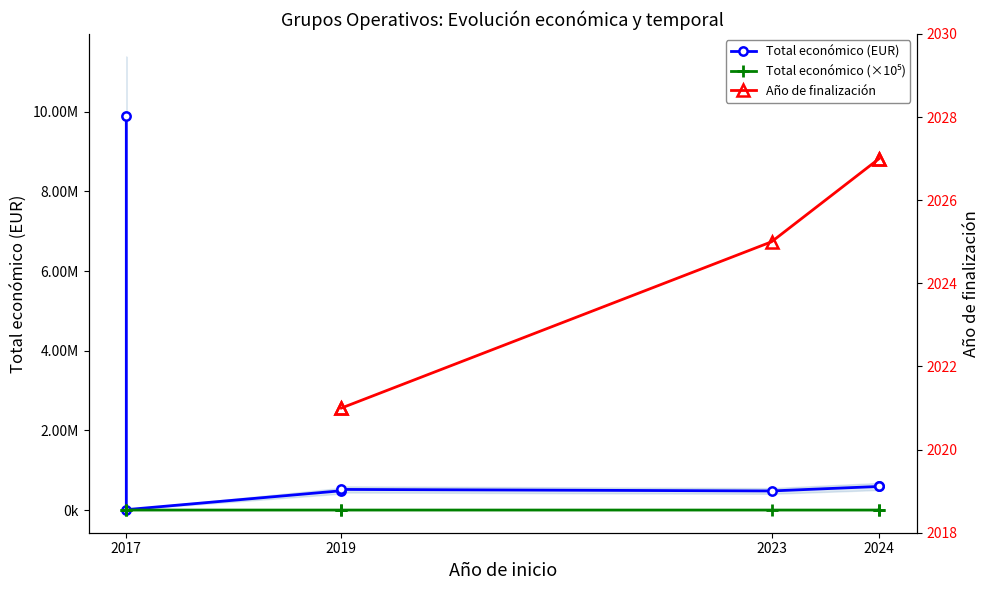

True or false: there are more than 1 points higher than both neighbors.

False